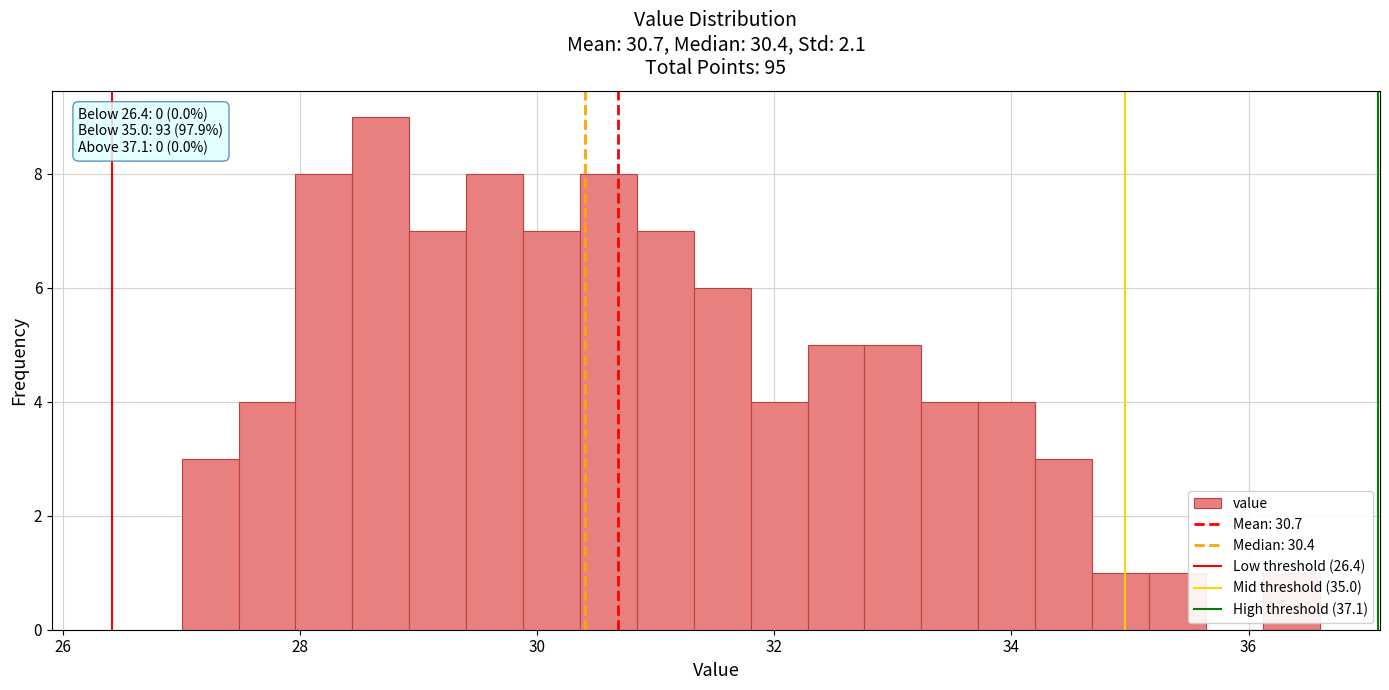

Around what value on the x-axis is the tallest bar? Give the approximate position of its centre, as read against the axis.

28.6